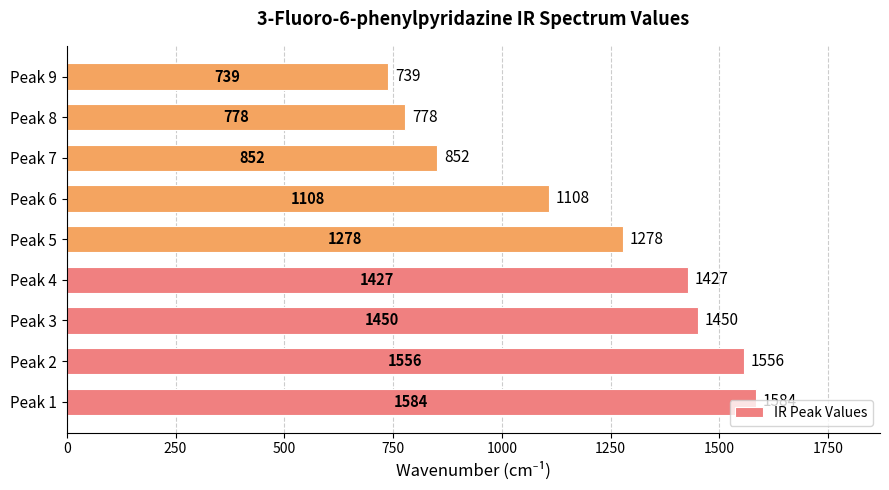

Where is the data nearest to the value 1161?

Peak 6